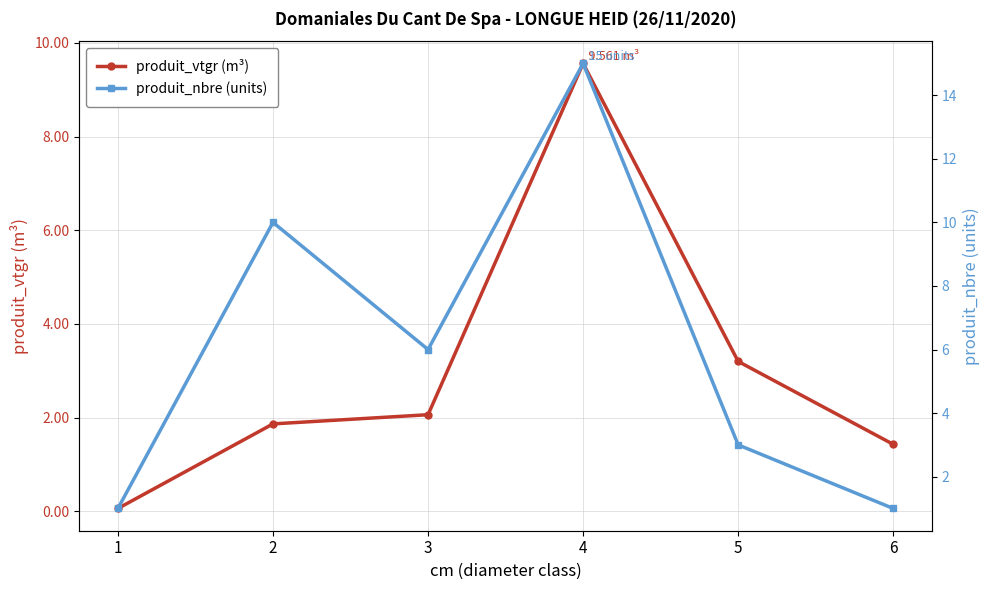

Which has a higher value, 4 or 5?

4